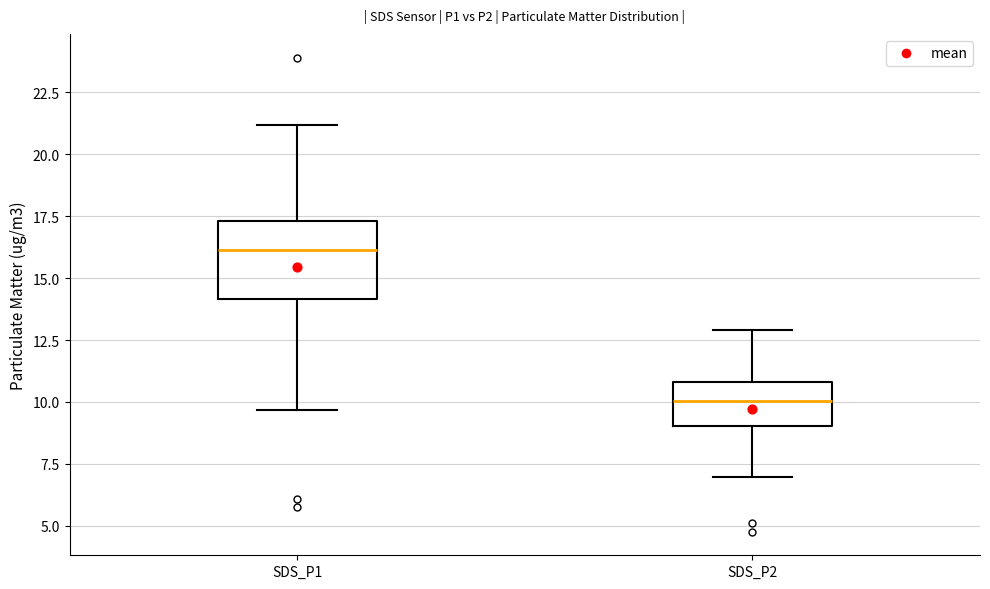

Which box is the tallest, from its lower edge to its upper edge?

SDS_P1